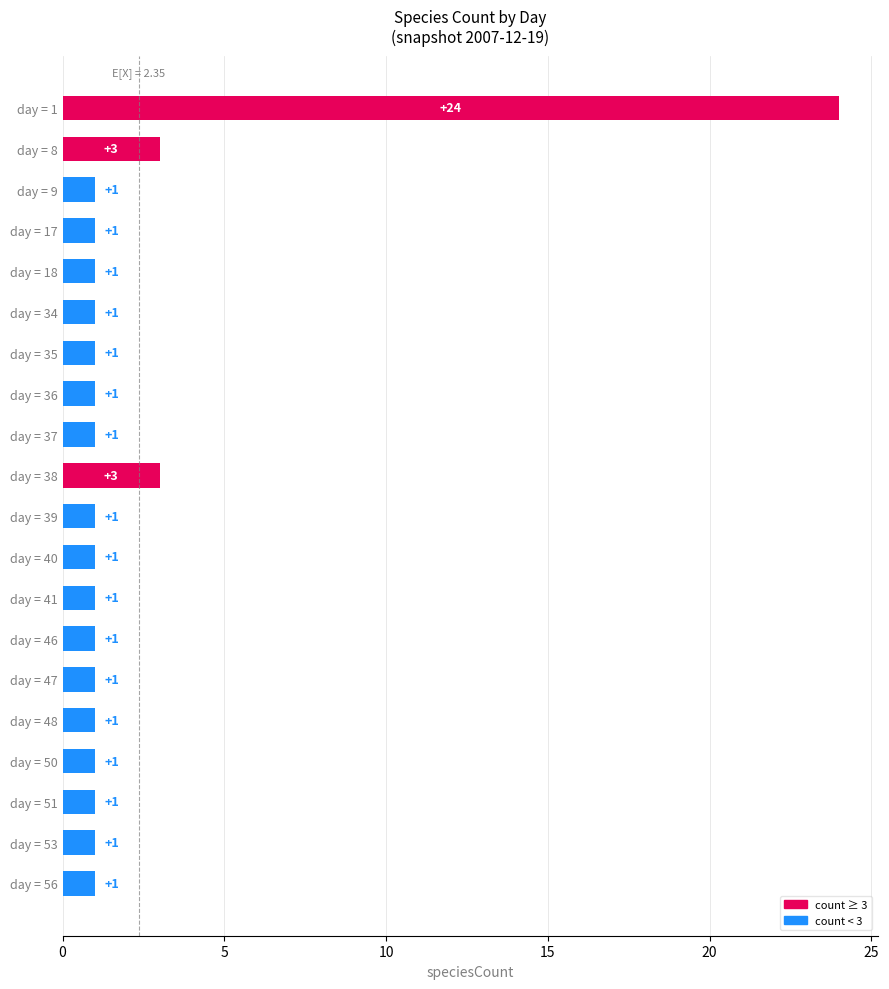

What is the difference between the maximum and minimum values?

23